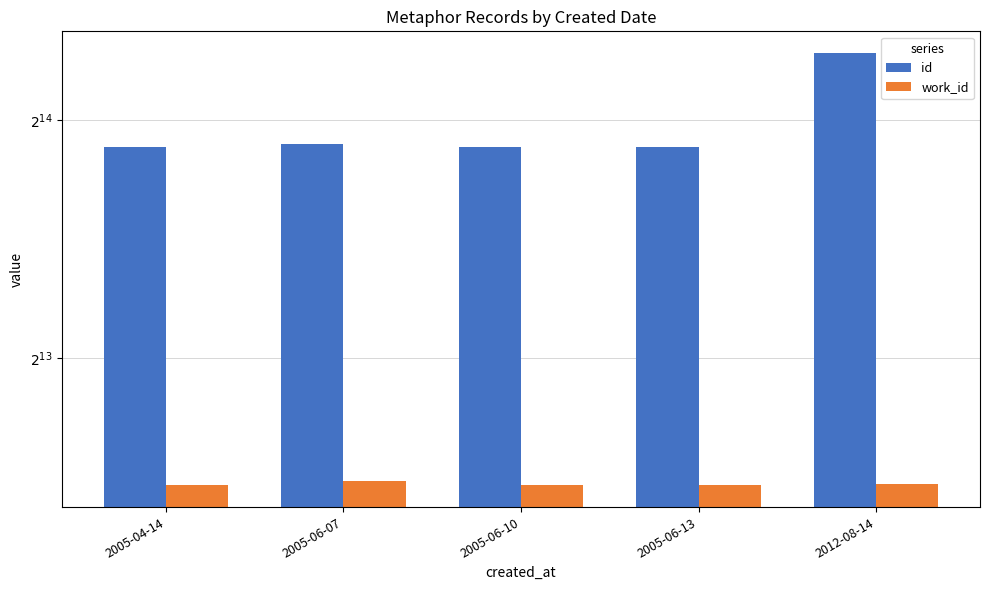

Which category has the lowest value across all series?

2005-04-14